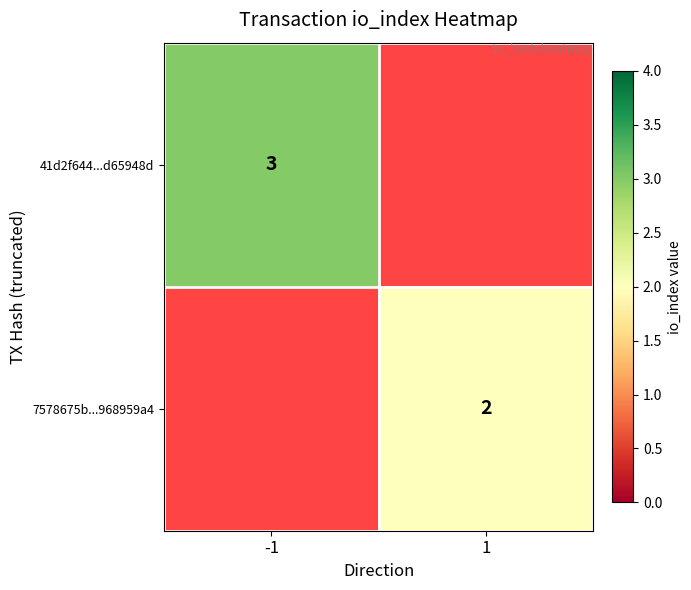

True or false: 7578675b...968959a4 has a value of 2 at 1.

True